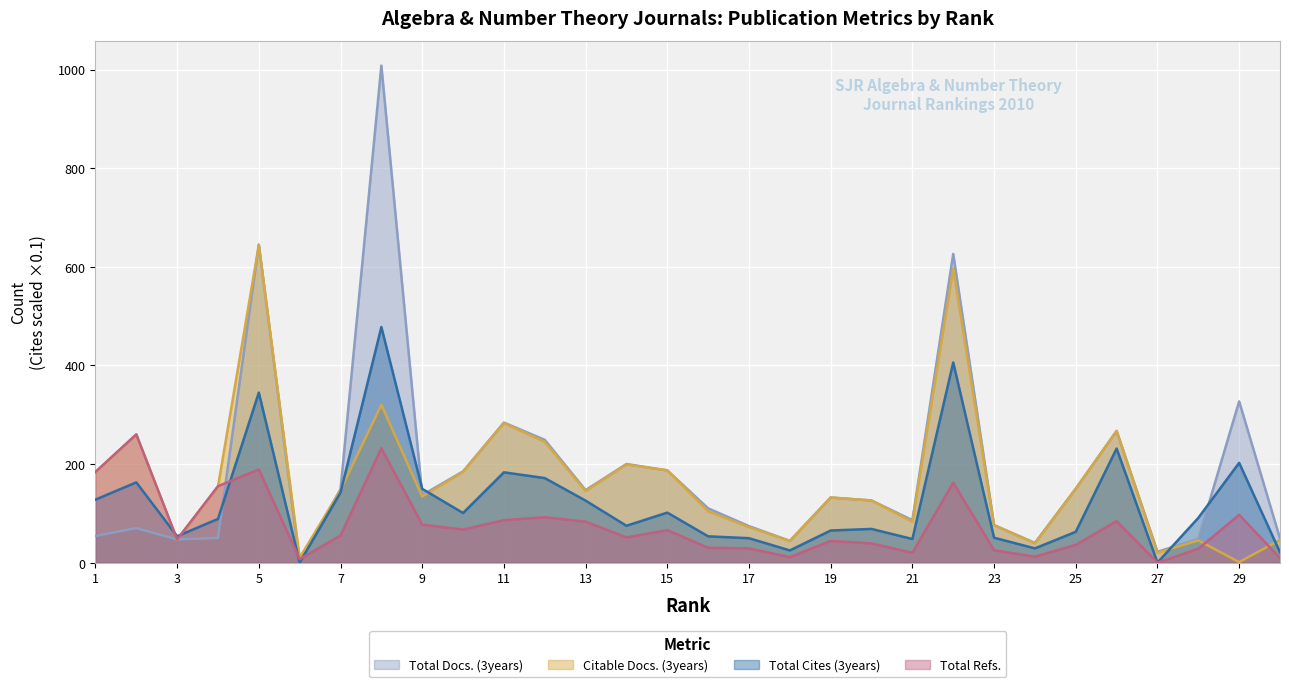

What is the average value of the Citable Docs. (3years) series?

164.8